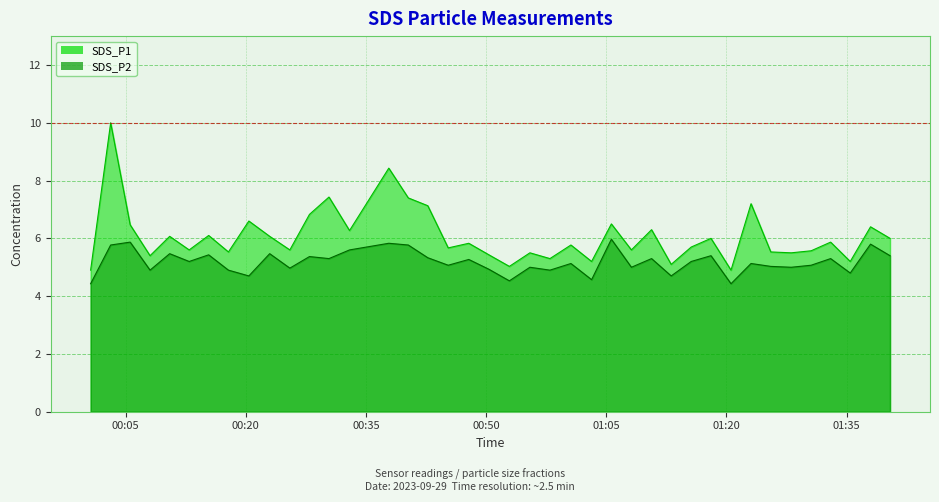

Reading left to right, transcribe all the data shown in this chart.

SDS_P1: 4.9	10.0	6.5	5.4	6.1	5.6	6.1	5.5	6.6	6.1	5.6	6.8	7.4	6.3	8.4	7.4	7.1	5.7	5.8	5.4	5.0	5.5	5.3	5.8	5.2	6.5	5.6	6.3	5.1	5.7	6.0	4.9	7.2	5.5	5.5	5.6	5.9	5.2	6.4	6.0
SDS_P2: 4.4	5.8	5.9	4.9	5.5	5.2	5.4	4.9	4.7	5.5	5.0	5.4	5.3	5.6	5.8	5.8	5.3	5.1	5.3	4.9	4.5	5.0	4.9	5.1	4.6	6.0	5.0	5.3	4.7	5.2	5.4	4.4	5.1	5.0	5.0	5.1	5.3	4.8	5.8	5.4